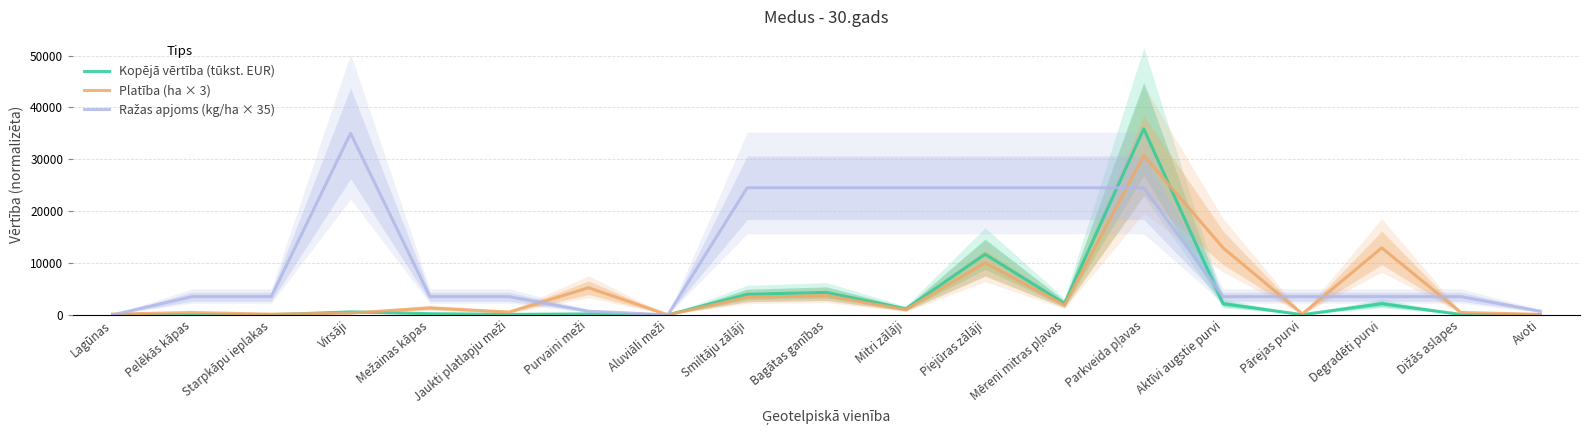

Where does the Ražas apjoms (kg/ha × 35) series first go above 3500?

Virsāji